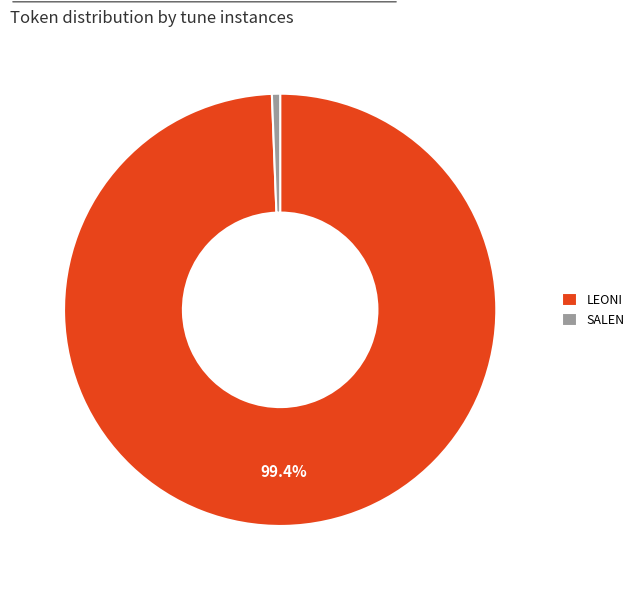

Is it true that SALEN is 11% of the pie?

False